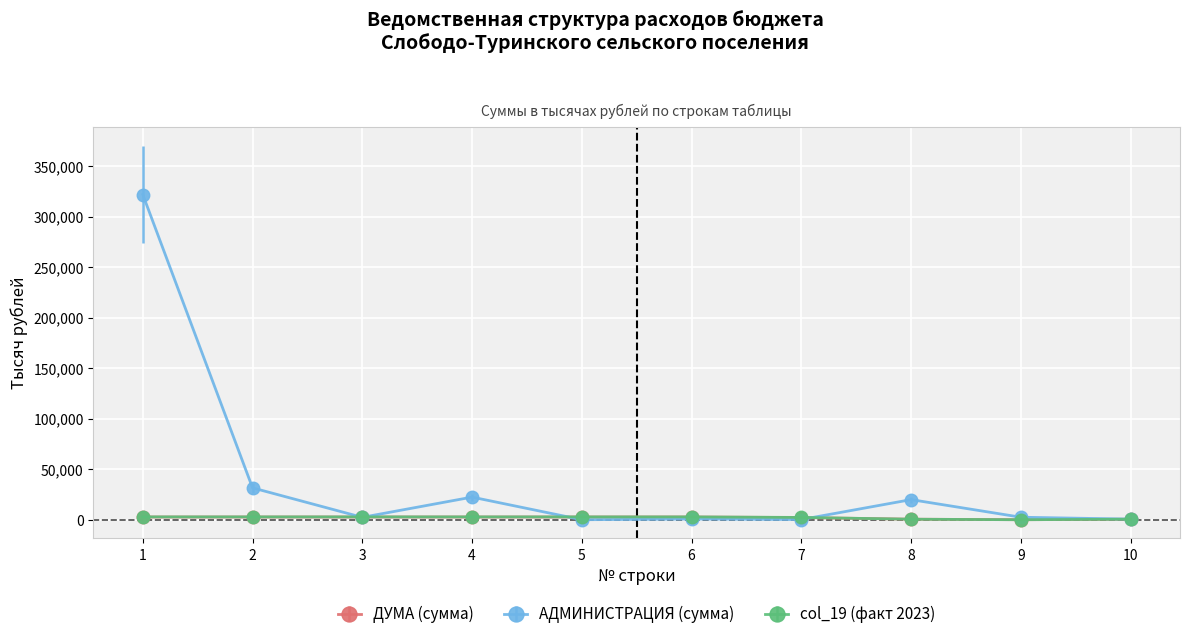

How many data points does each series have?

10